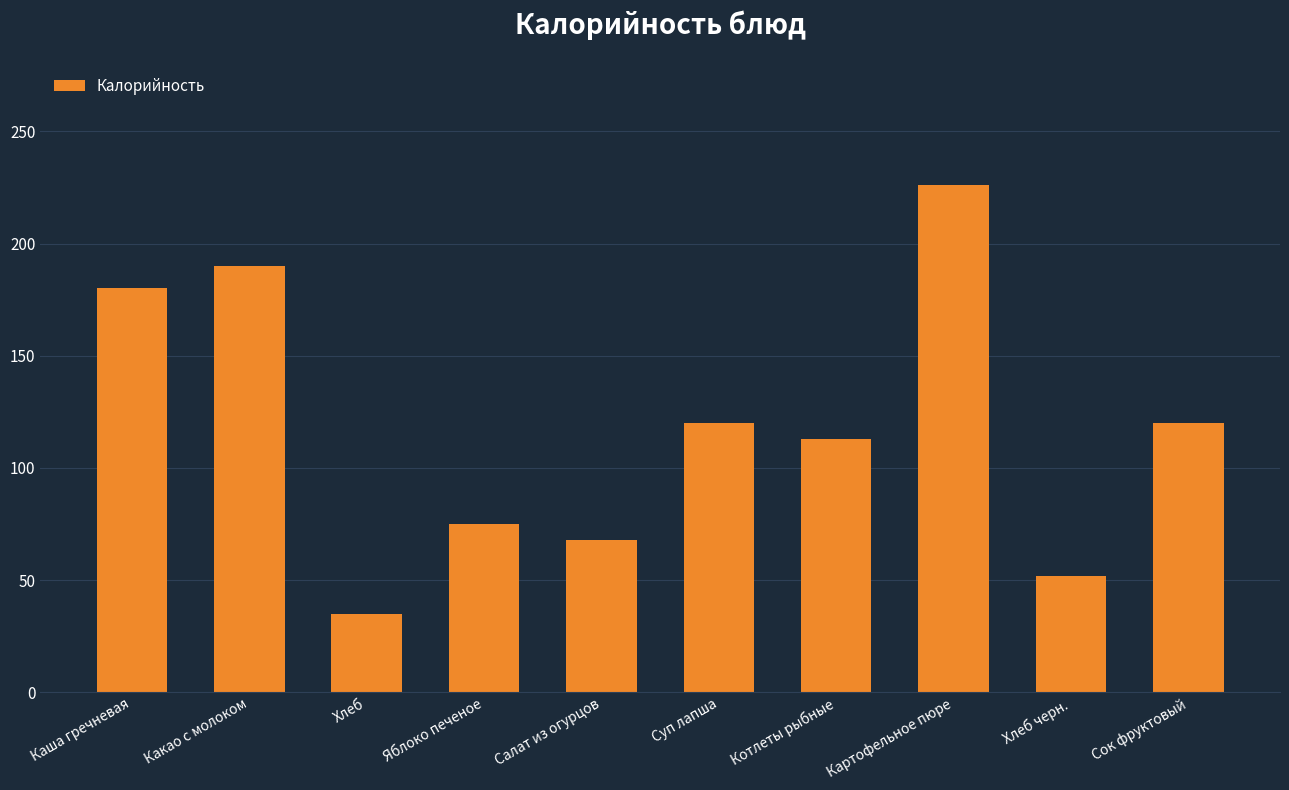

What is the approximate value at Хлеб?

35